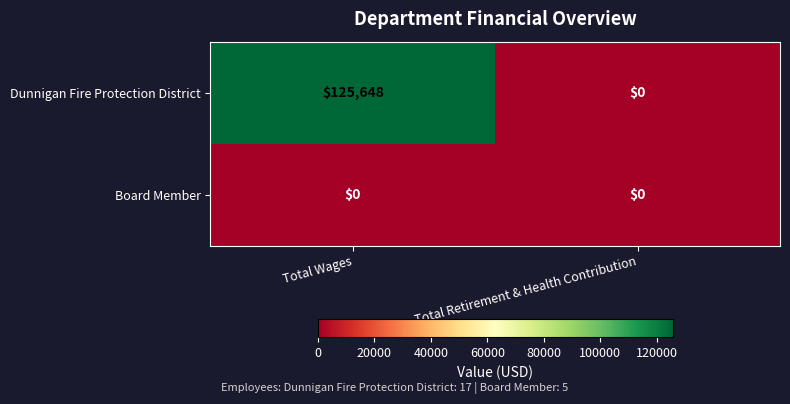

At Total Wages, list the series in order from smallest to largest.

Board Member, Dunnigan Fire Protection District